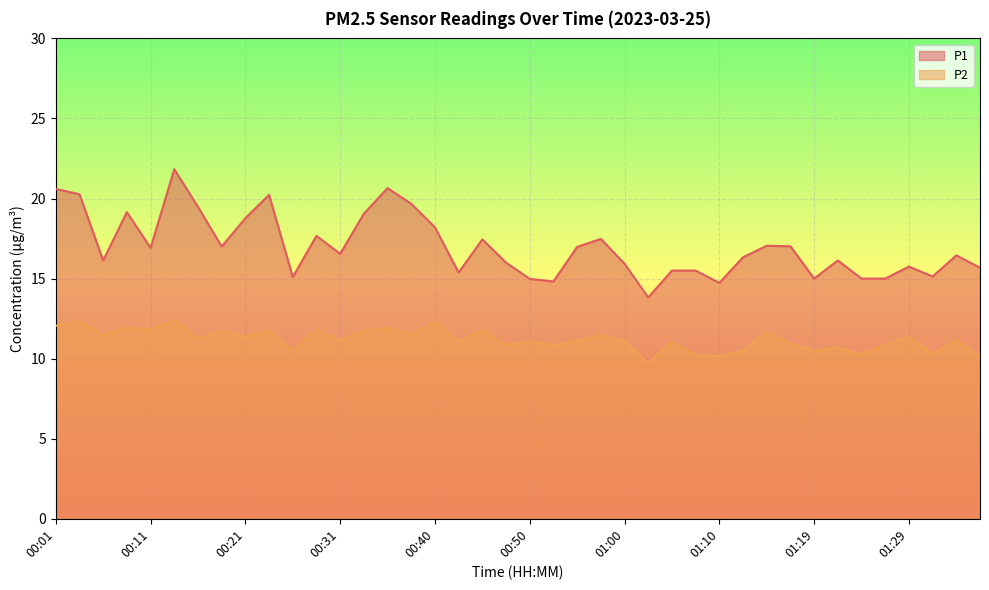

Is the value of P2 at 00:40 greater than the value of P1 at 01:22?

No